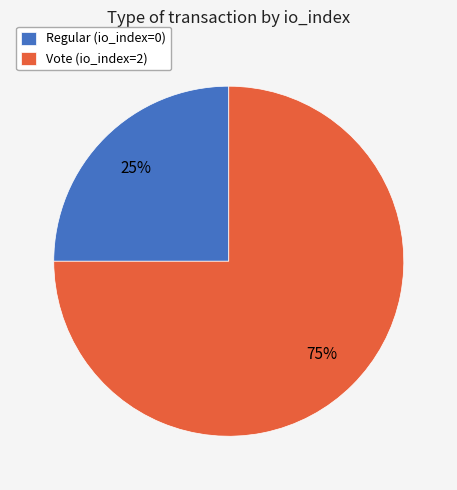

Rank the categories by value from lowest to highest.

Regular, Vote